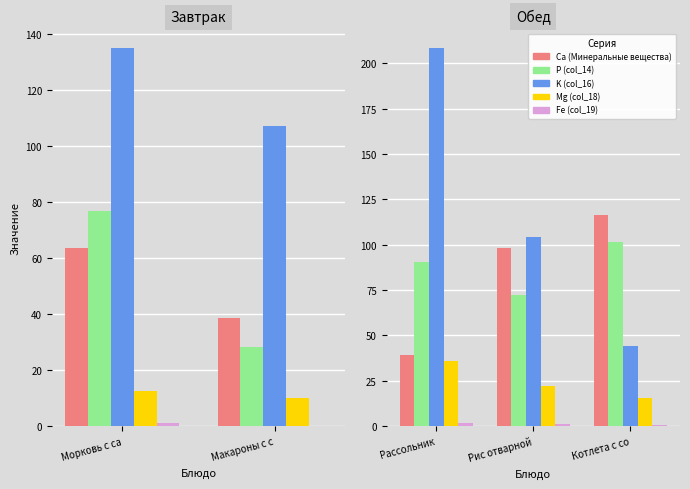

The P (col_14) series shows 34.0 at Рассольник. True or false?

False